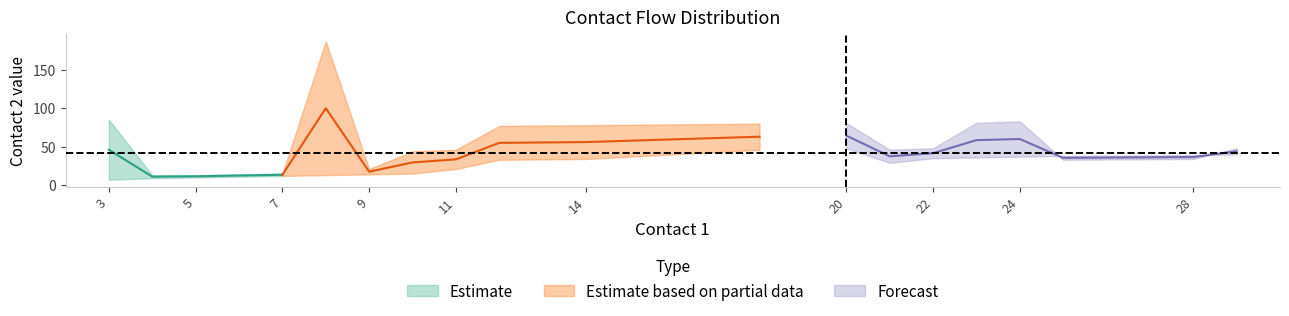

Reading left to right, what are all the values shown in this chart?

flow1: 1	1	1	1	1	1	1	1	1	1	1	1	1	1	1	1	1	1	1	1
flow2: 1	1	1	1	1	1	1	1	1	1	1	1	1	1	1	1	1	1	1	1
contact2_lower: 7	9	10	11	12	13	14	15	21	33	34	46	48	29	35	36	37	38	39	40
contact2_upper: 85	13	13	14	15	187	21	44	46	77	78	80	81	46	48	81	83	33	34	48
contact1_x: 3	4	5	6	7	8	9	10	11	12	14	18	20	21	22	23	24	25	28	29